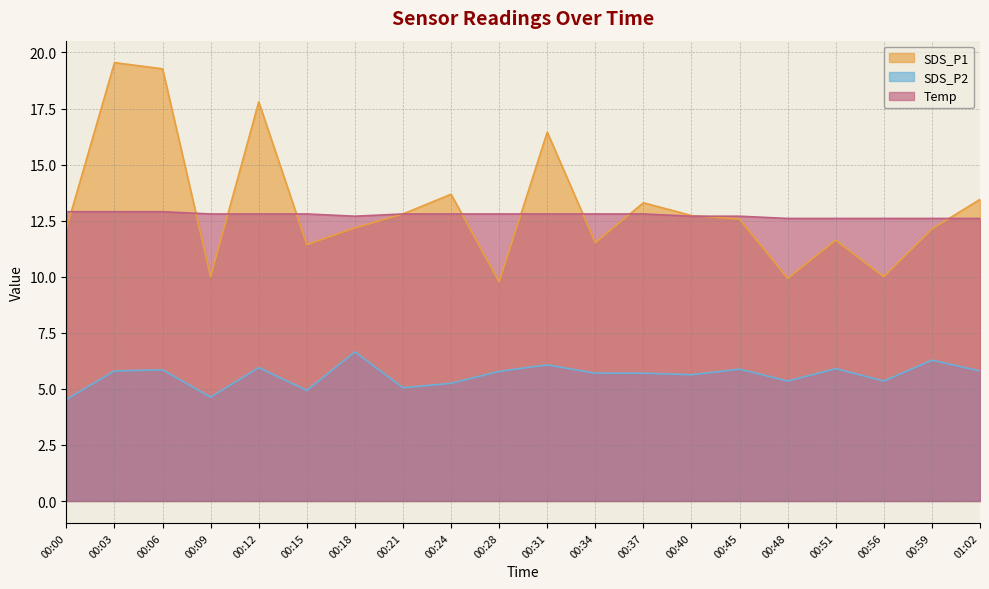

How many lines are shown in the chart?

3